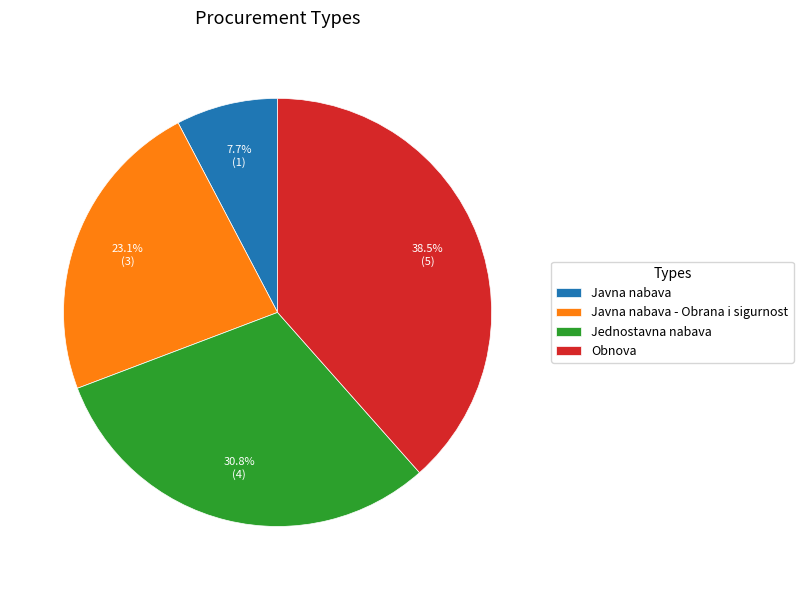

What percentage is the Javna nabava slice, to the nearest percent?

8%